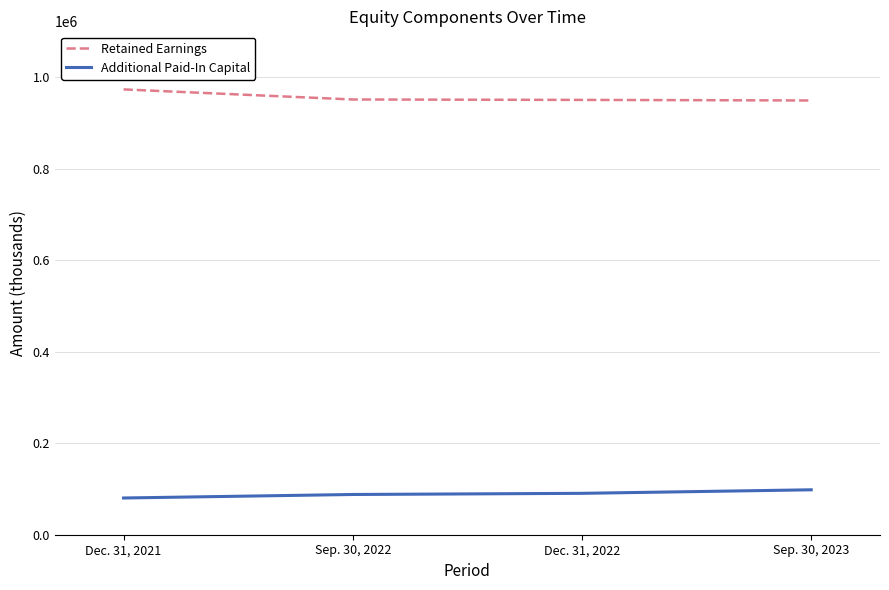

What is the greatest value displayed?

973087